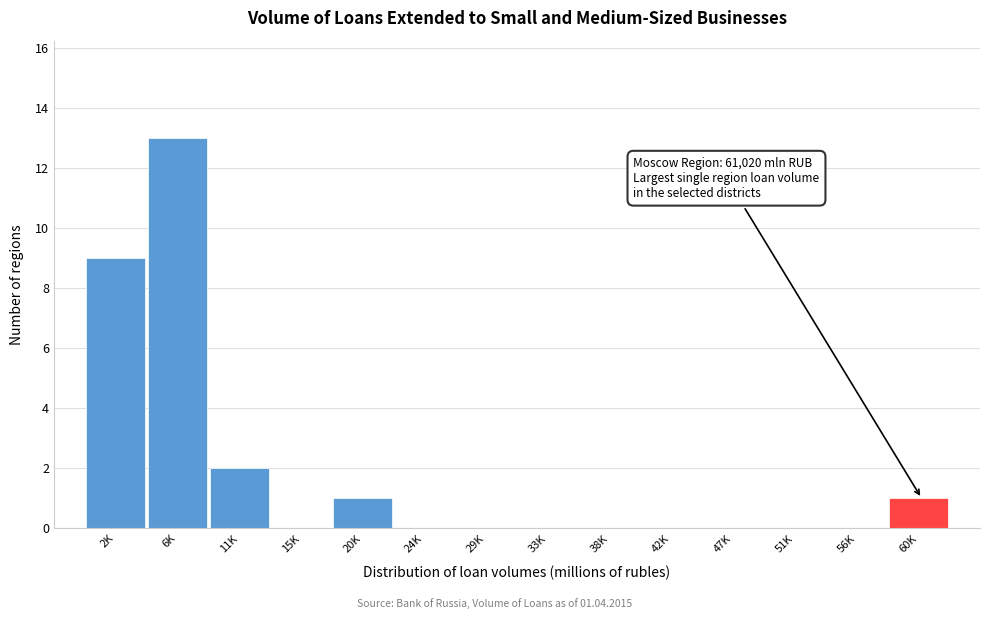

Reading right to left, list all the values displayed in this chart.

60K=1	56K=0	51K=0	47K=0	42K=0	38K=0	33K=0	29K=0	24K=0	20K=1	15K=0	11K=2	6K=13	2K=9